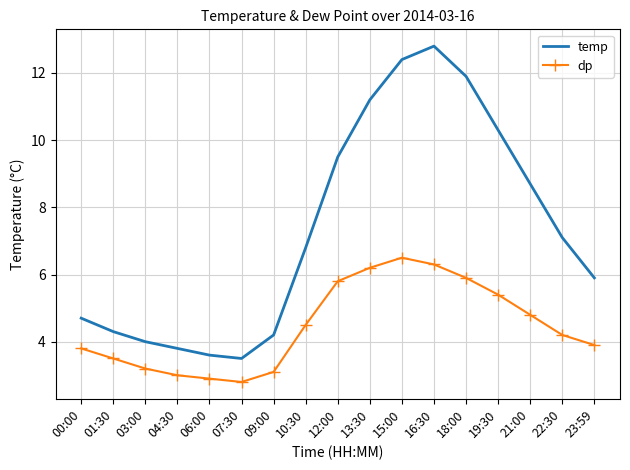

Rank the categories by temp value from lowest to highest.

07:30, 06:00, 04:30, 03:00, 09:00, 01:30, 00:00, 23:59, 10:30, 22:30, 21:00, 12:00, 19:30, 13:30, 18:00, 15:00, 16:30